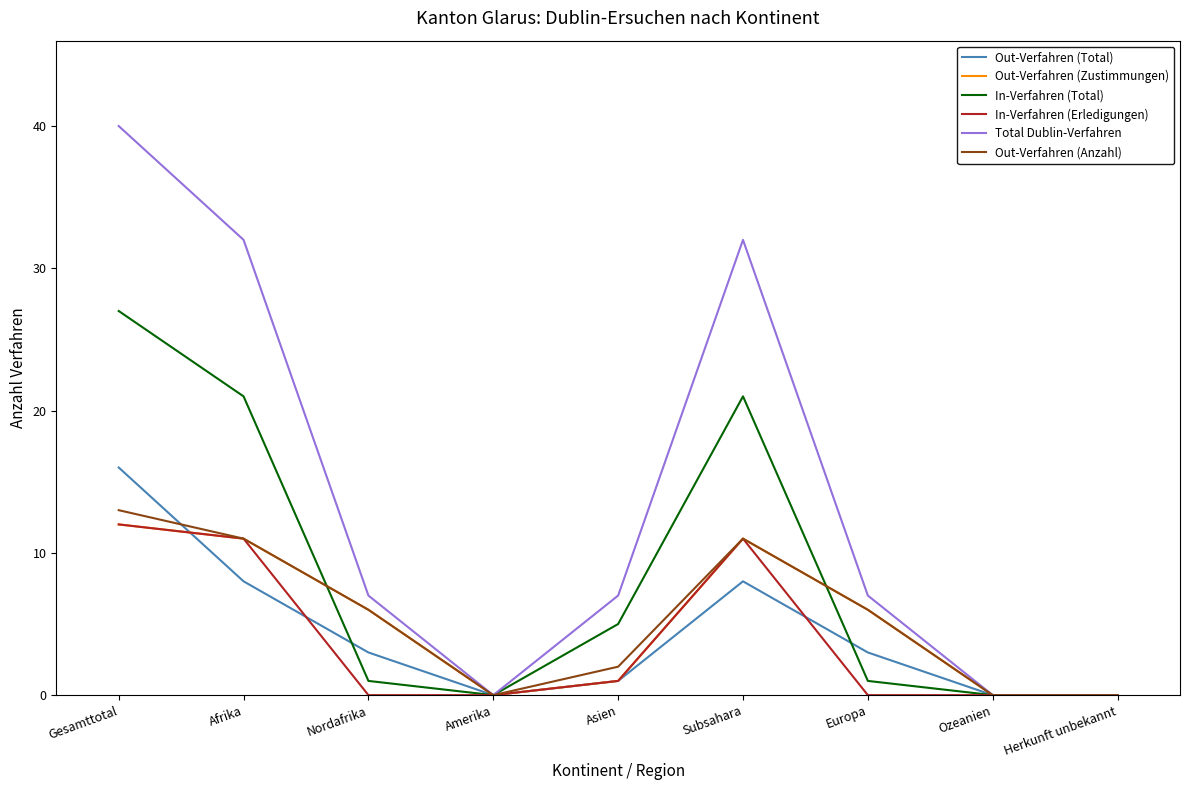

Does the chart display data point markers on the line(s)?

No